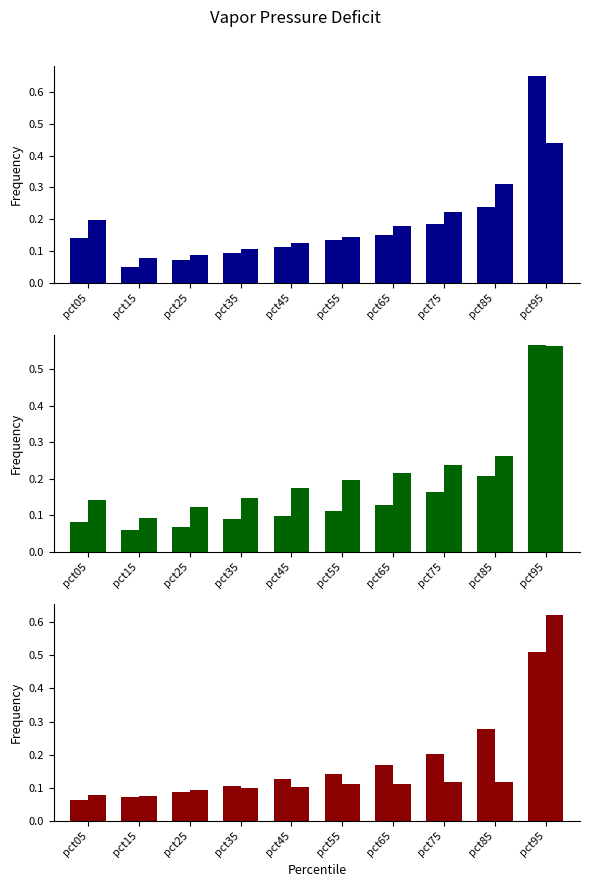

At pct95, list the series in order from largest to smallest.

Jan, Jun, Mar, Apr, May, Feb